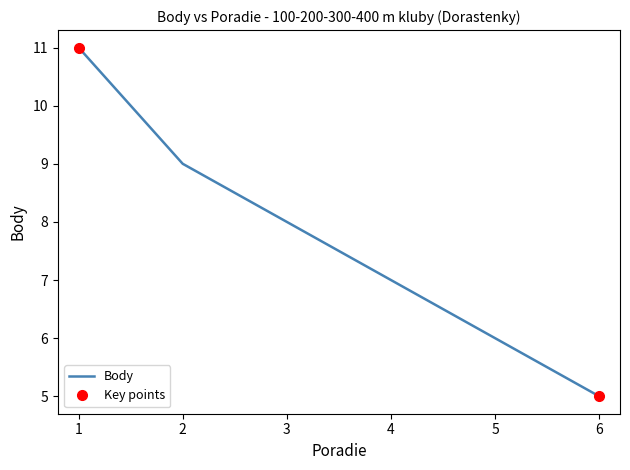

What is the ratio of the value at 2 to the value at 4?

1.3